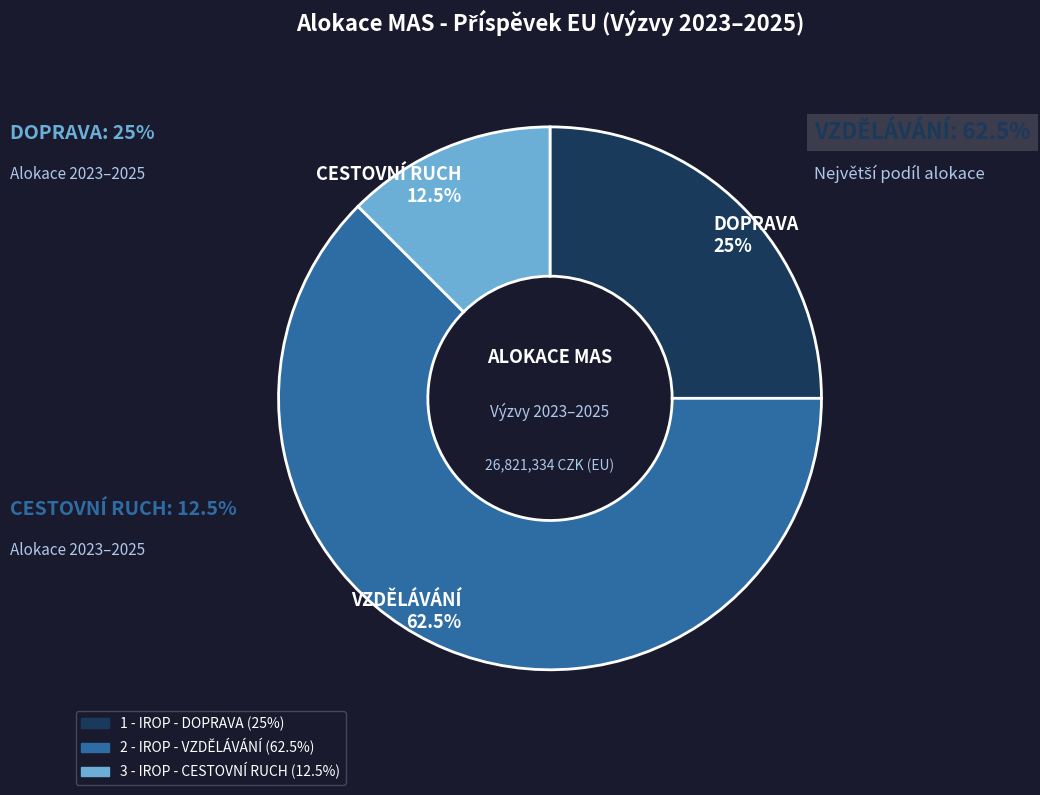

What is the ratio of the value at 1 - IROP - DOPRAVA to the value at 3 - IROP - CESTOVNÍ RUCH?

2.0